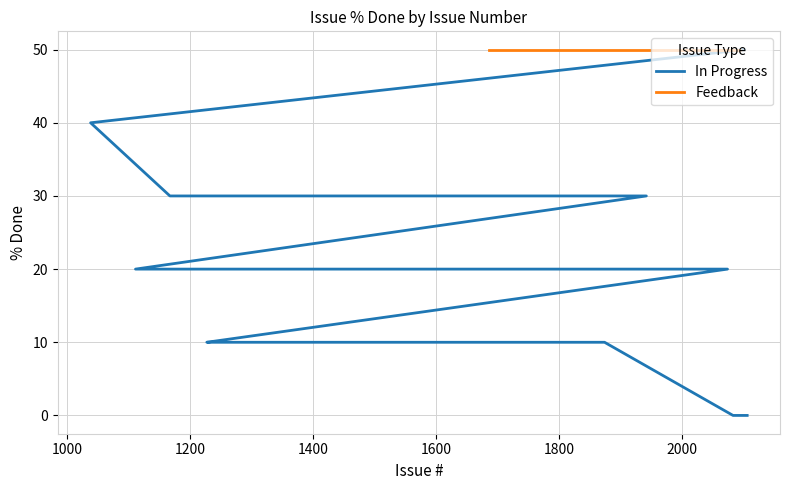

The value of In Progress at 11 is 43. True or false?

False